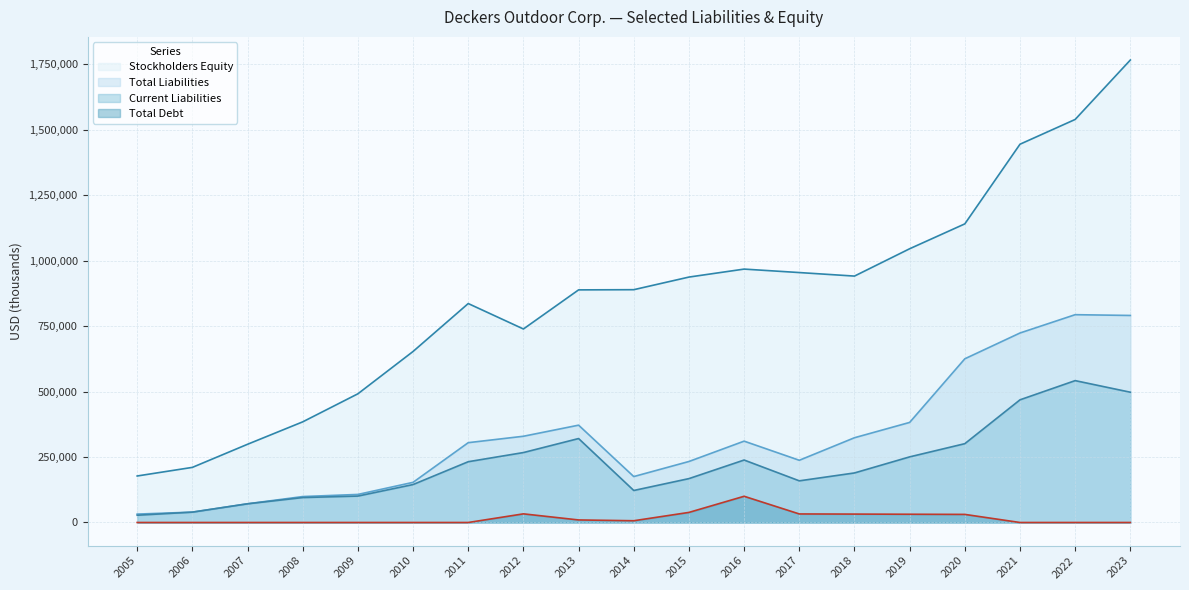

How many distinct data groups are displayed?

4